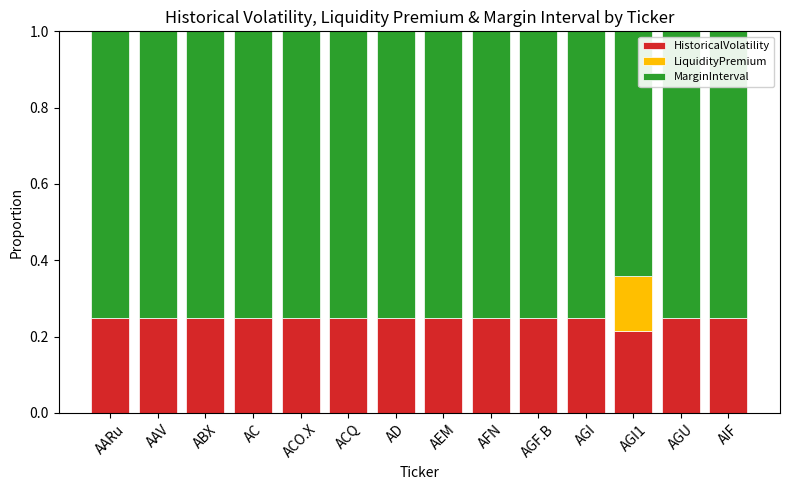

What is the total value across all series at ACQ?

1.0